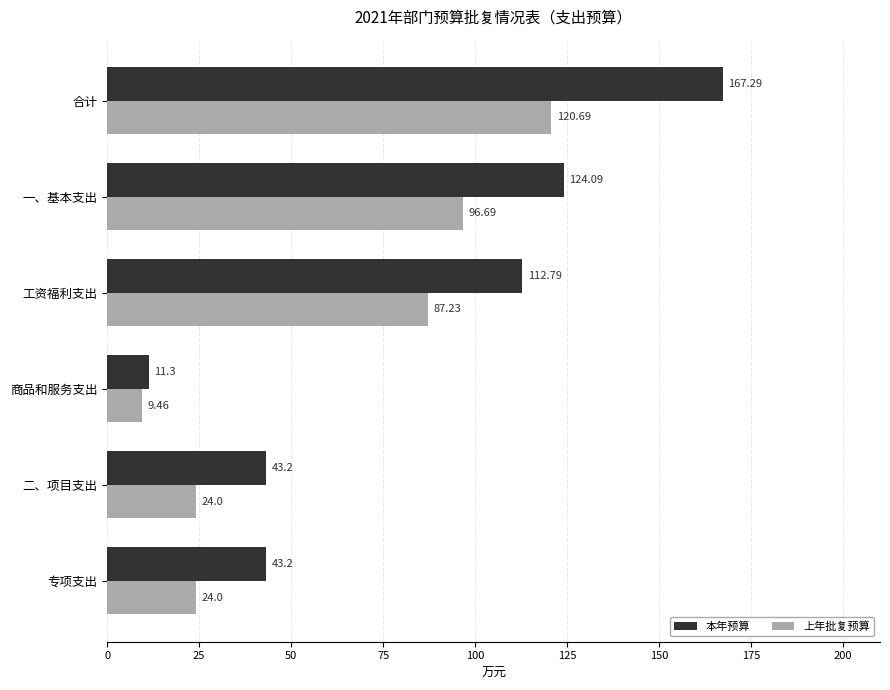

What is the lowest value of the 上年批复预算 series?

9.5